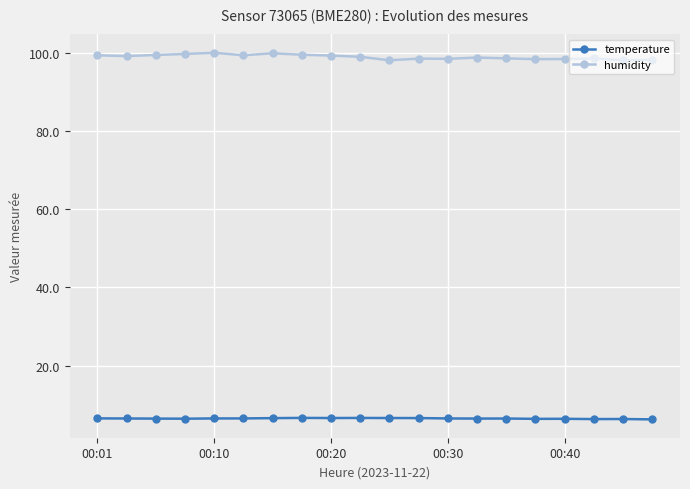

What is the value of the humidity point at the 13th from the left?

98.5